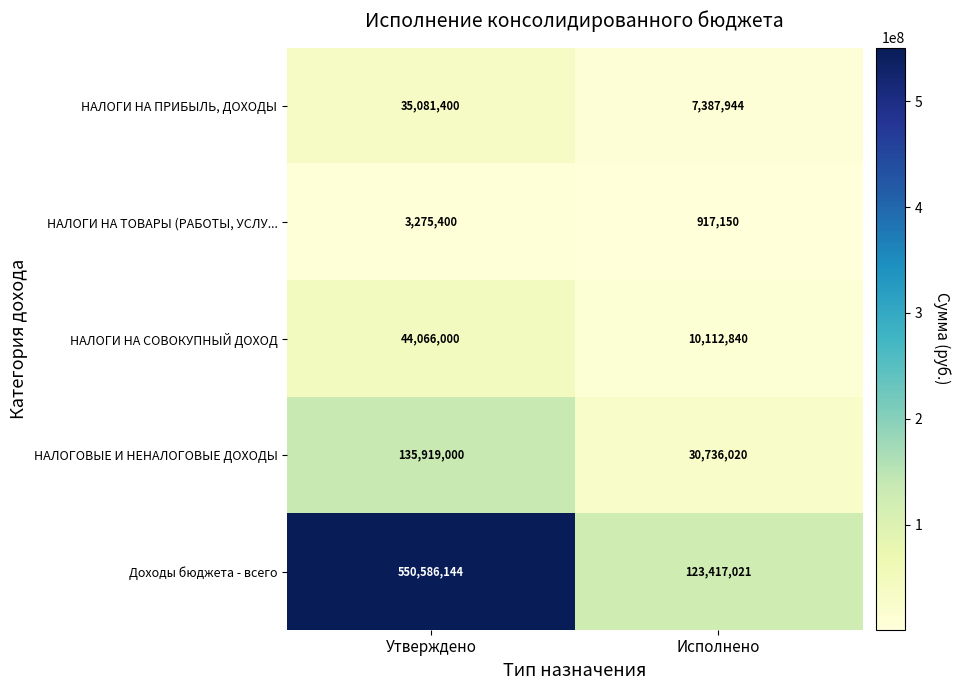

What is the average value of the НАЛОГИ НА СОВОКУПНЫЙ ДОХОД series?

27089420